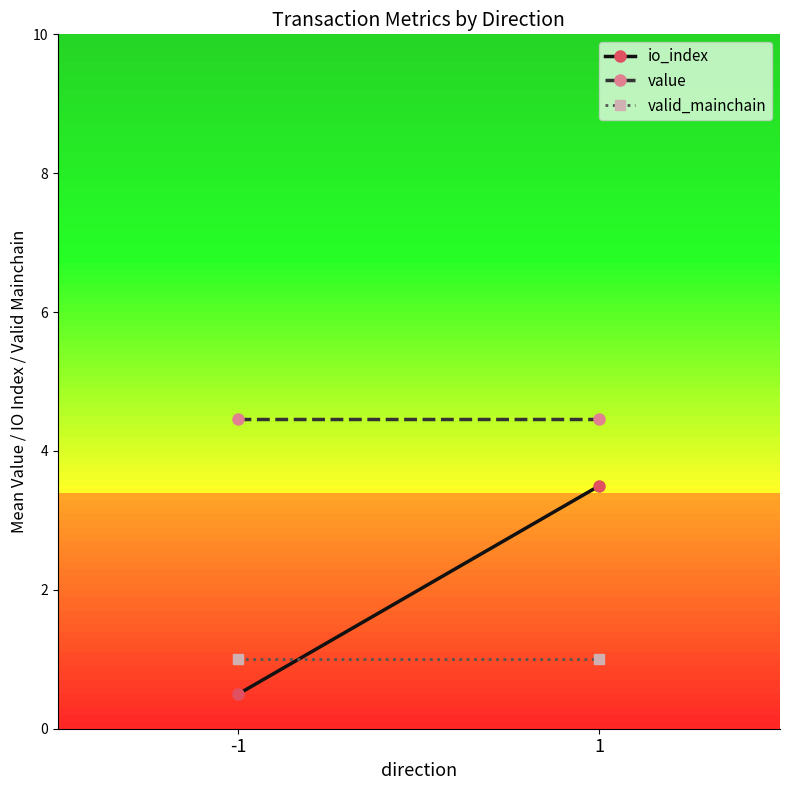

Which series has the widest spread of values?

io_index